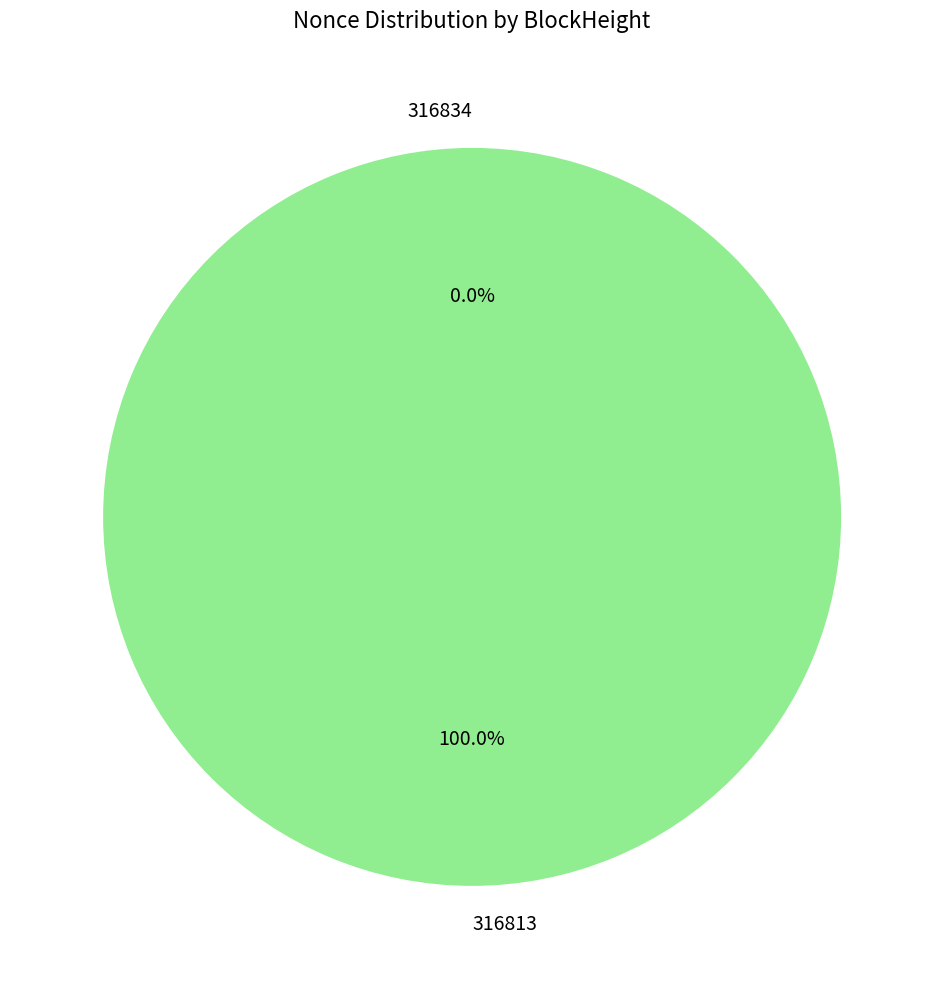

How many segments does this pie chart have?

2